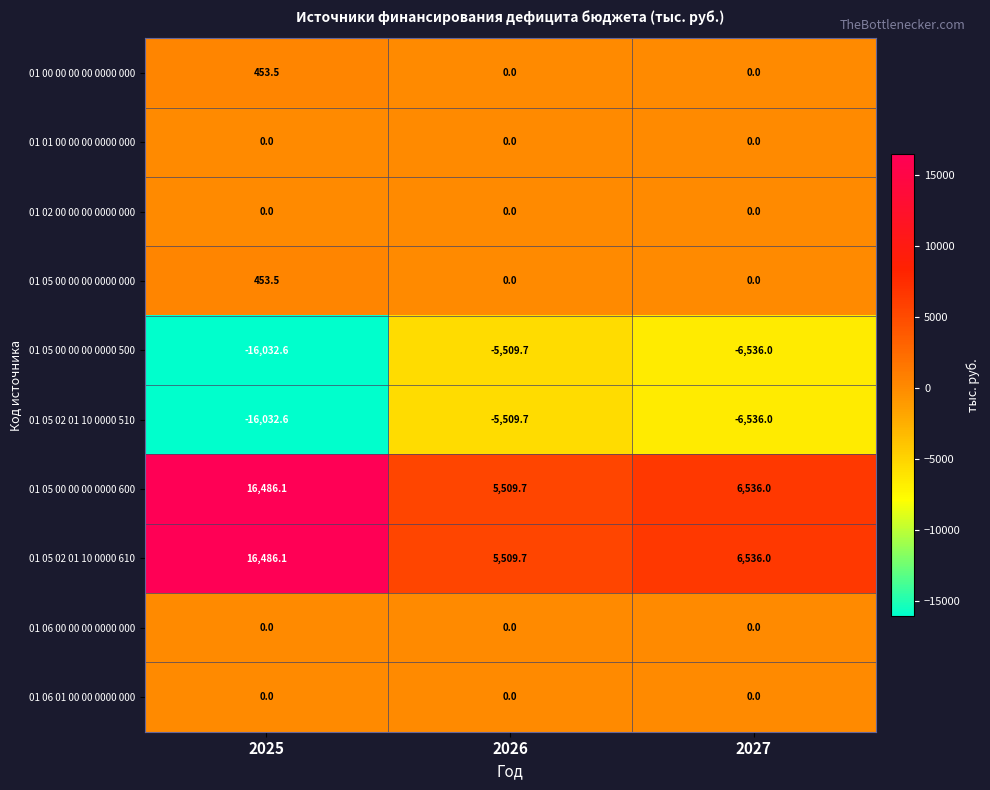

What is the spread (max minus min) of values at 2025?

32518.7